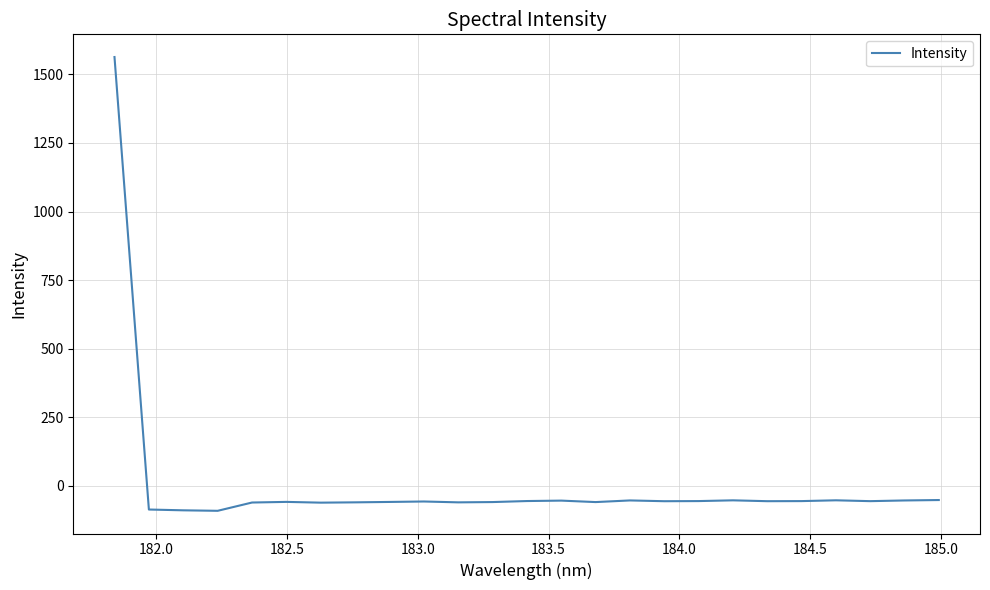

What is the smallest value displayed?

-91.9